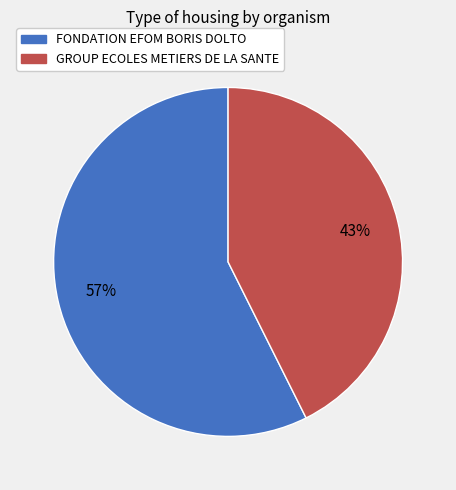

Which slice is the smallest?

GROUP ECOLES METIERS DE LA SANTE